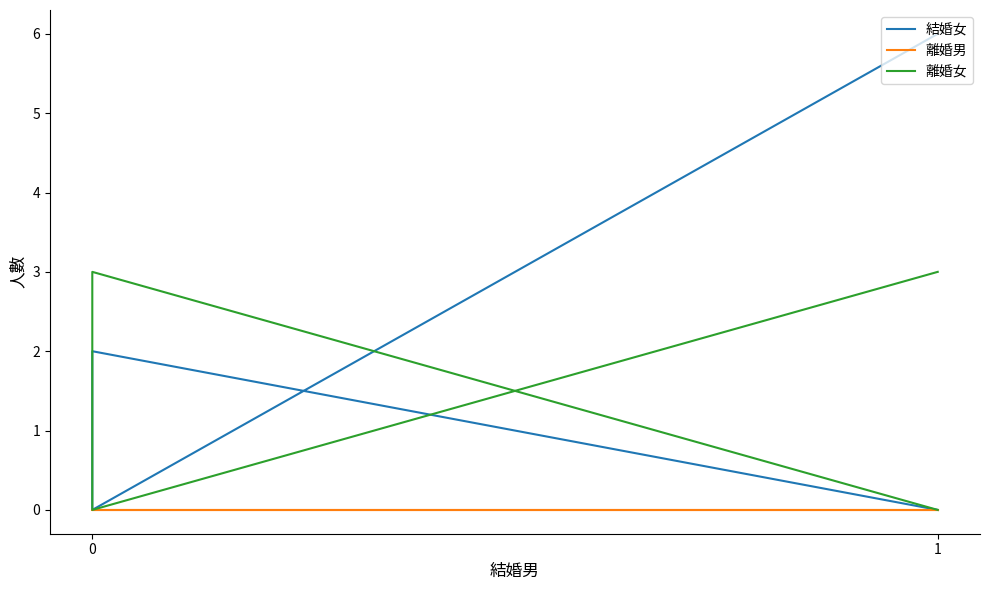

Count the number of data series in this chart.

3